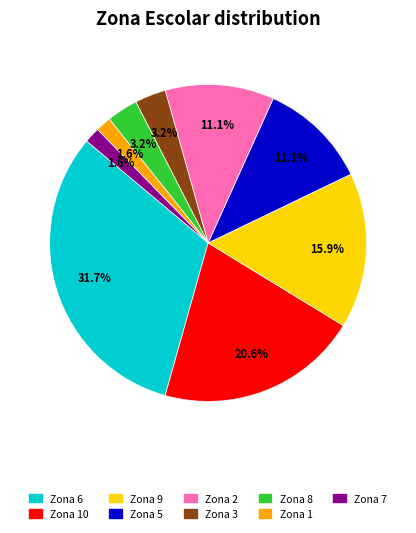

Is there a majority slice in this chart?

No